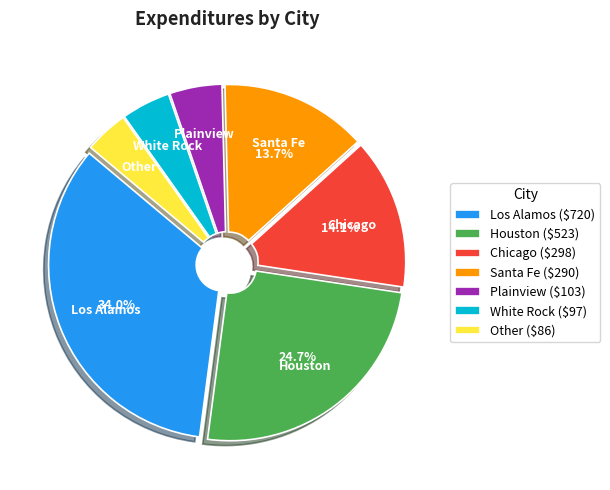

Does any single category account for the majority?

No